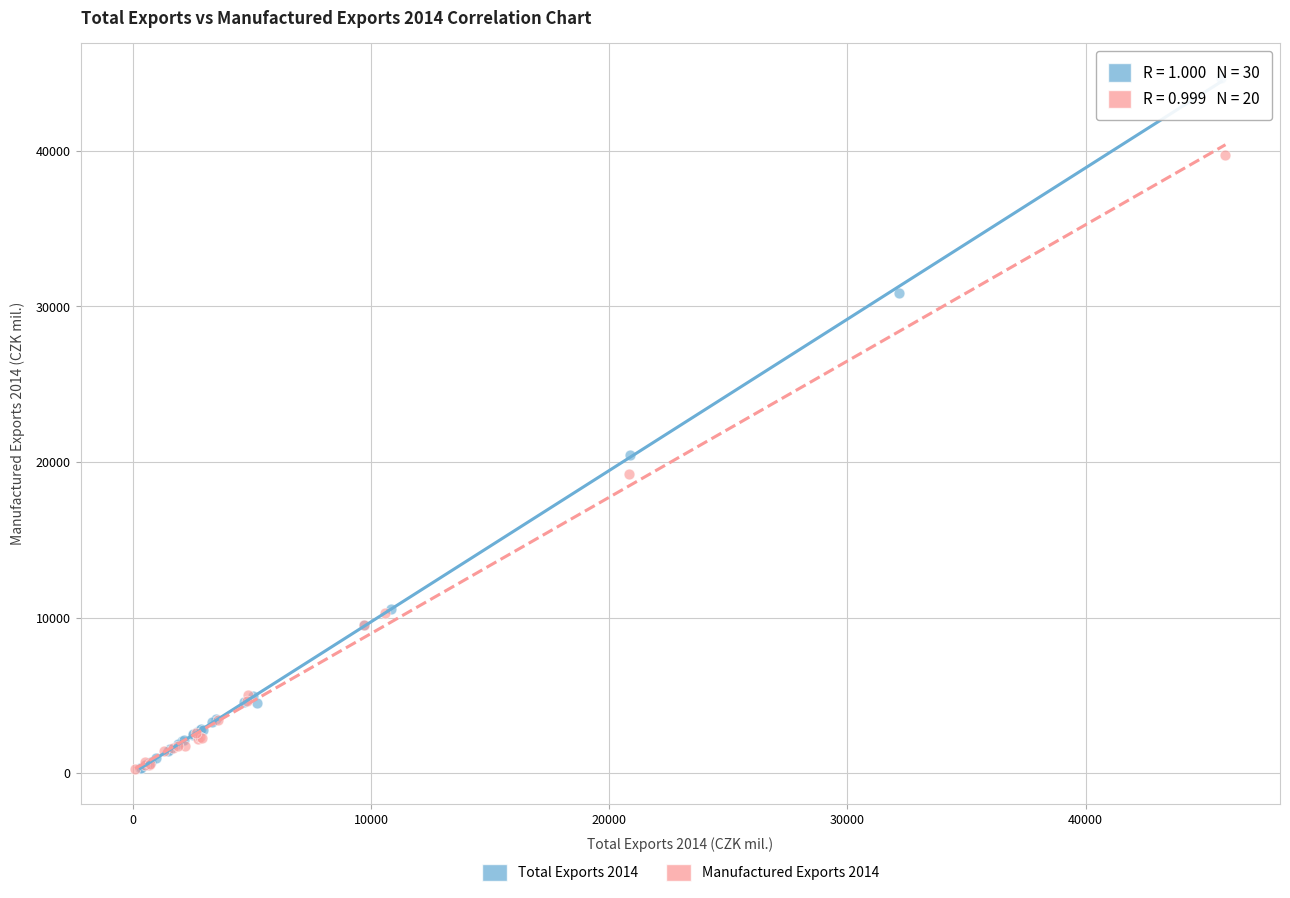

Which series contains the highest Y value?

Total Exports 2014